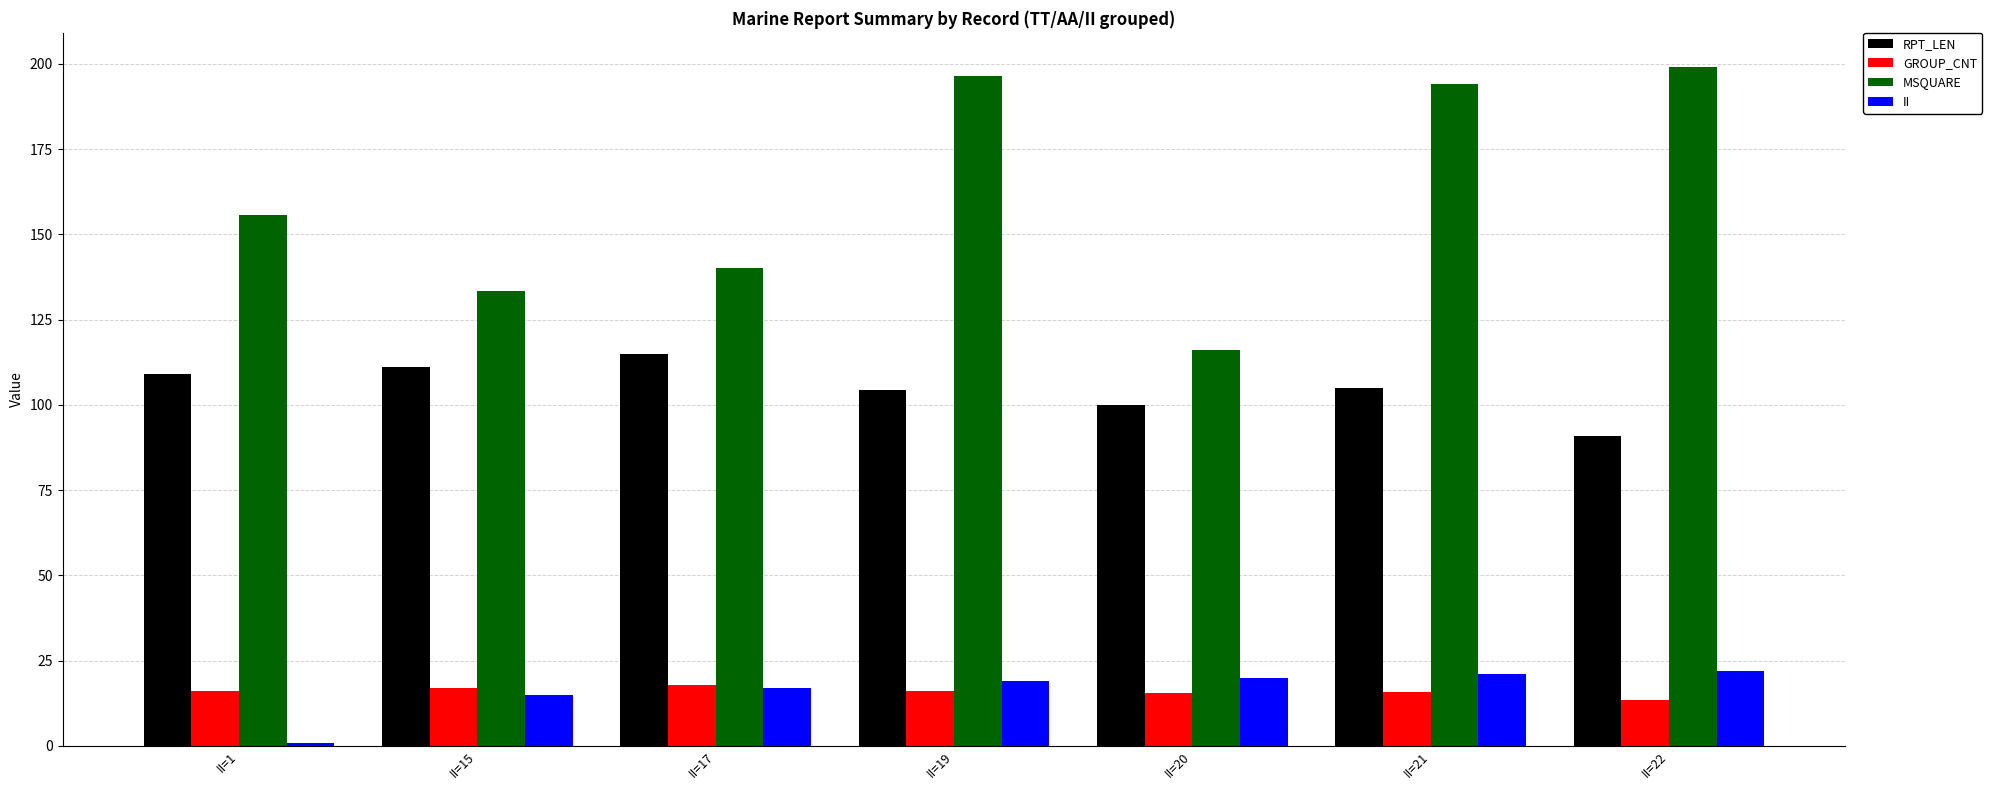

What is the average value of the RPT_LEN series?

105.1